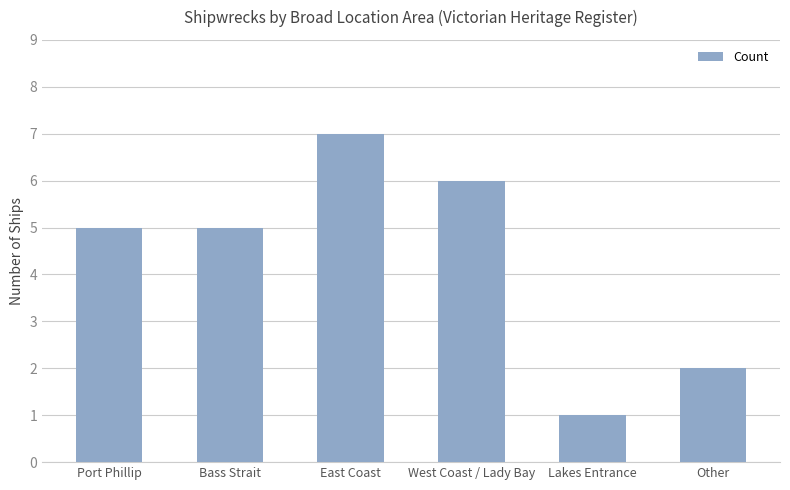

What is the maximum value shown in the chart?

7